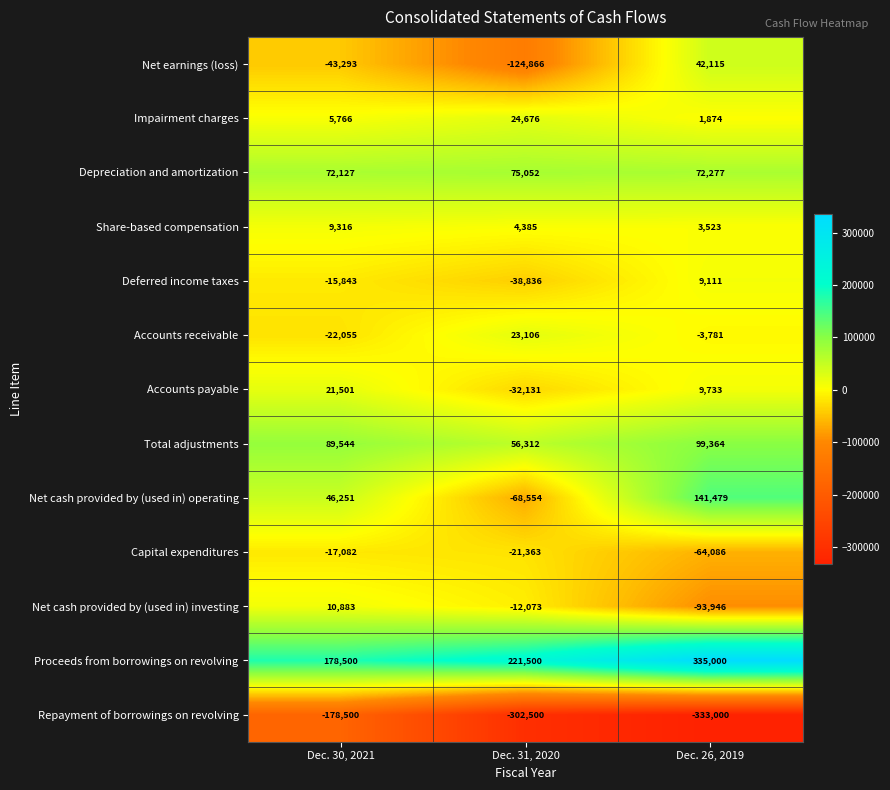

What is the sum of the Net cash provided by (used in) investing values at Dec. 31, 2020 and Dec. 26, 2019?

-106019